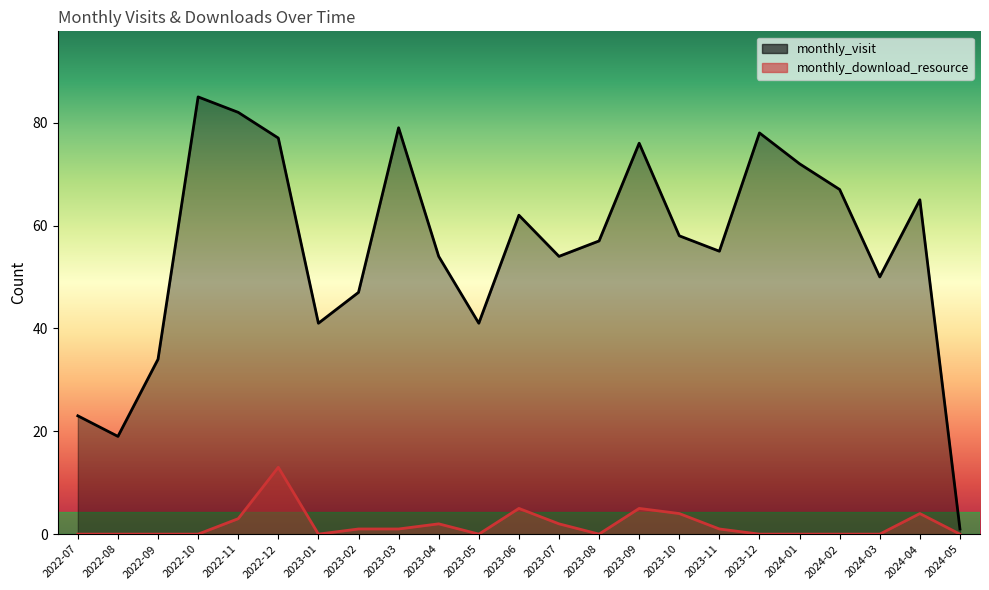

How many data points in monthly_visit are above 57?

11